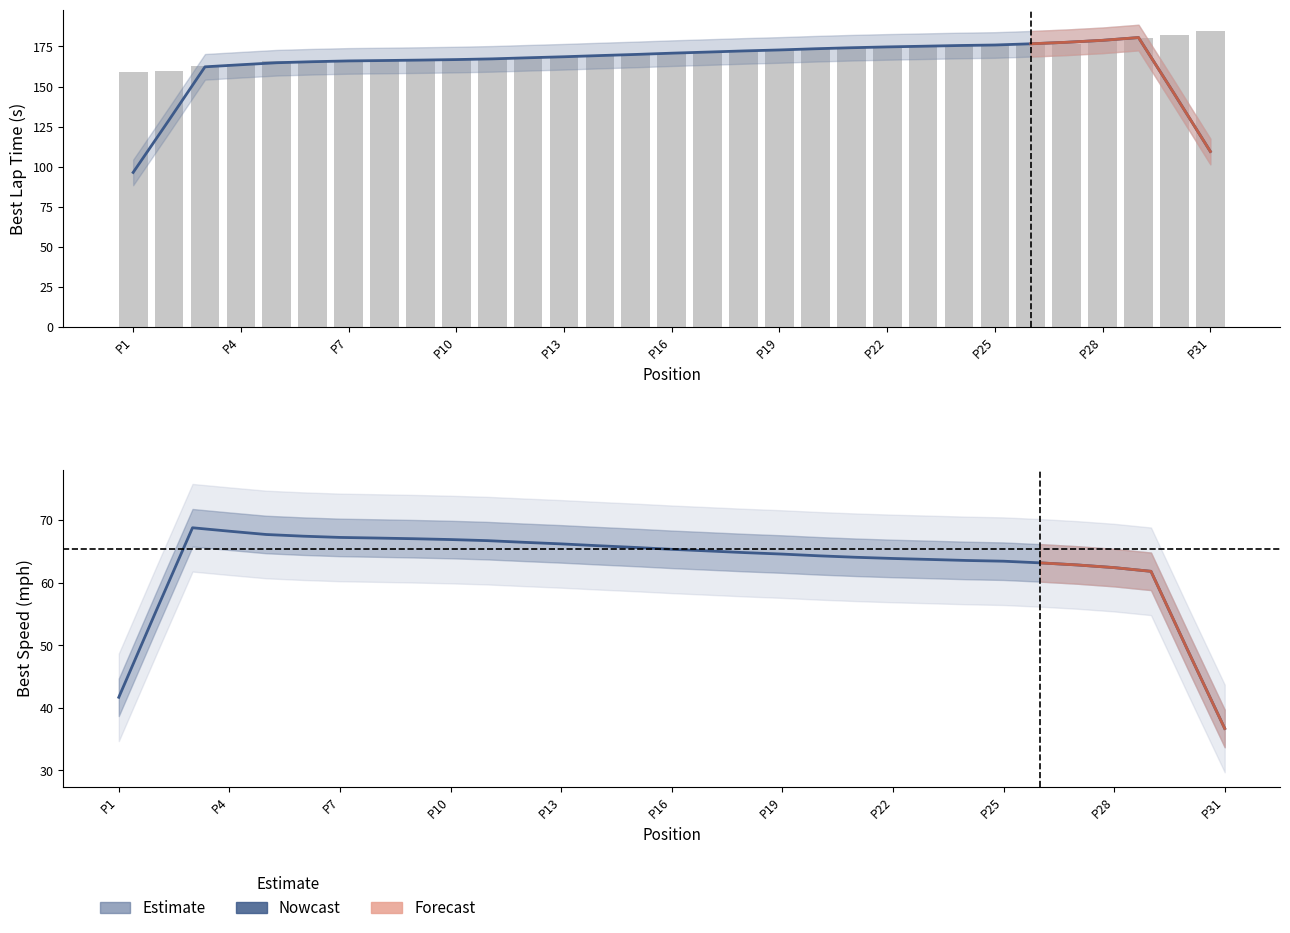

How many groups of bars are there?

31